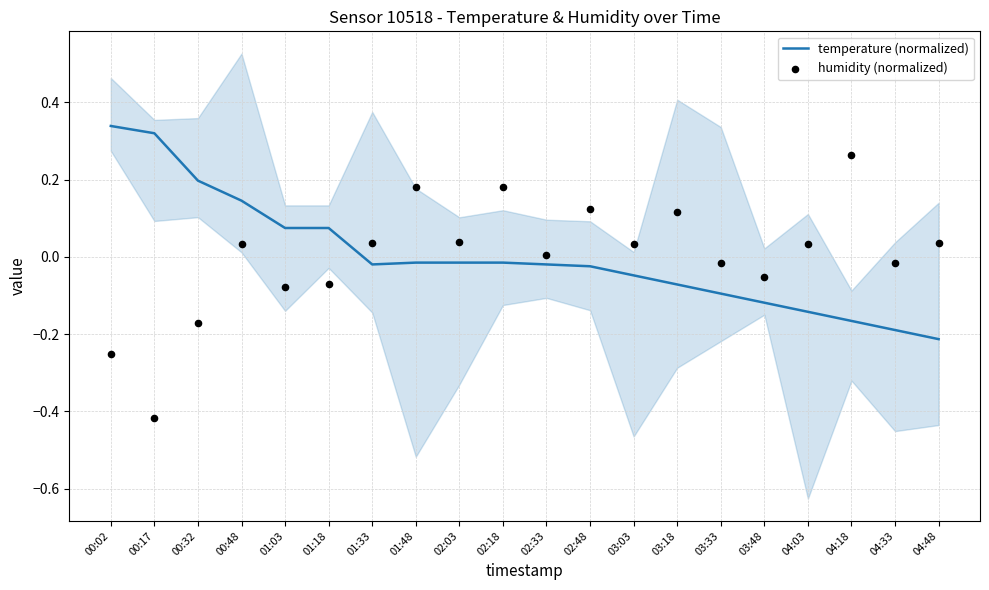

Which series has the largest total across all categories?

humidity (normalized)